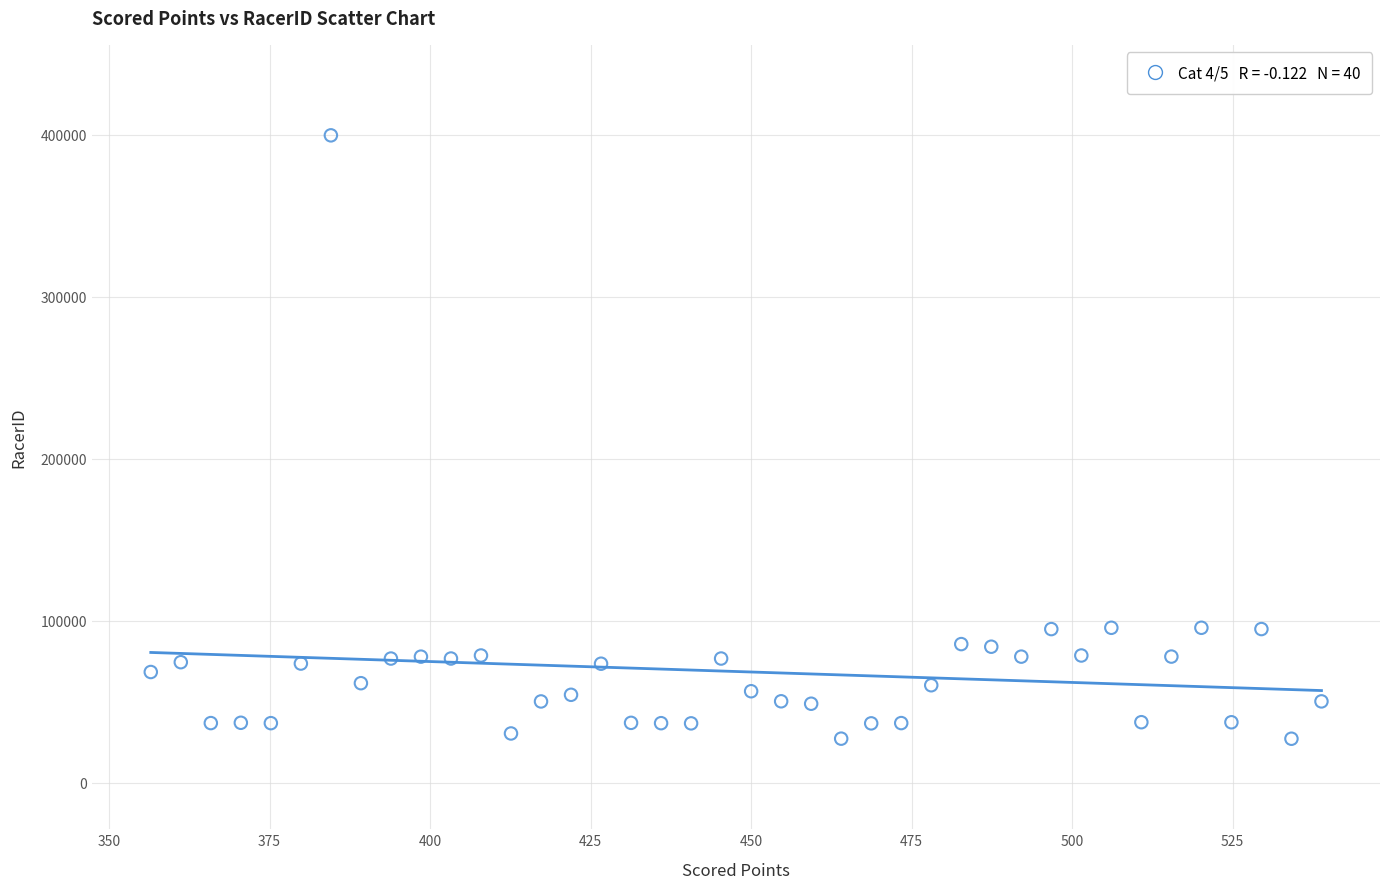

What is the range of Y values (max minus min)?

372550